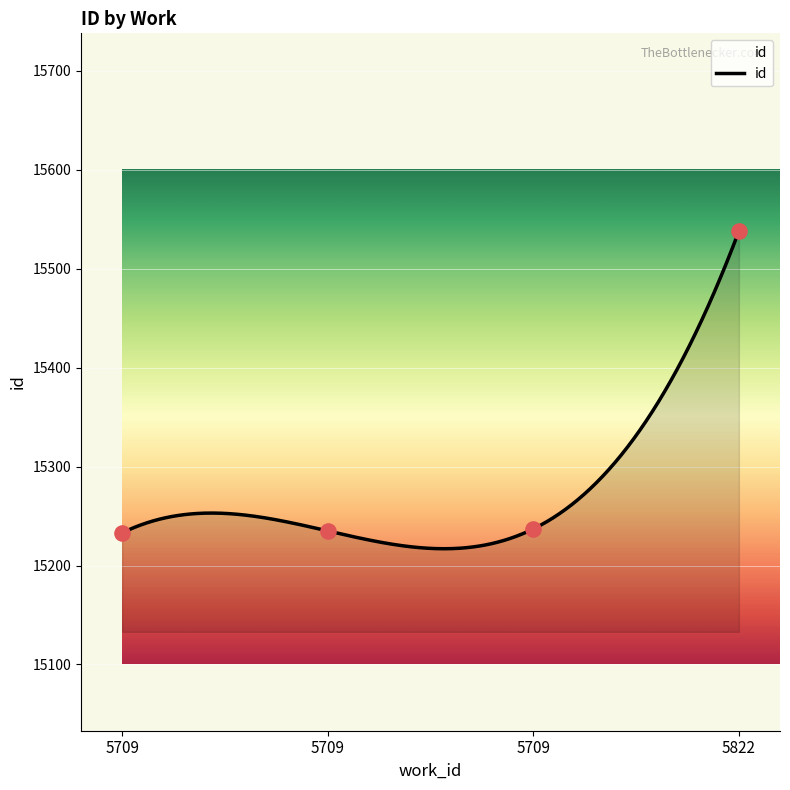

What is the change in value from 5709 to 5822?

+305